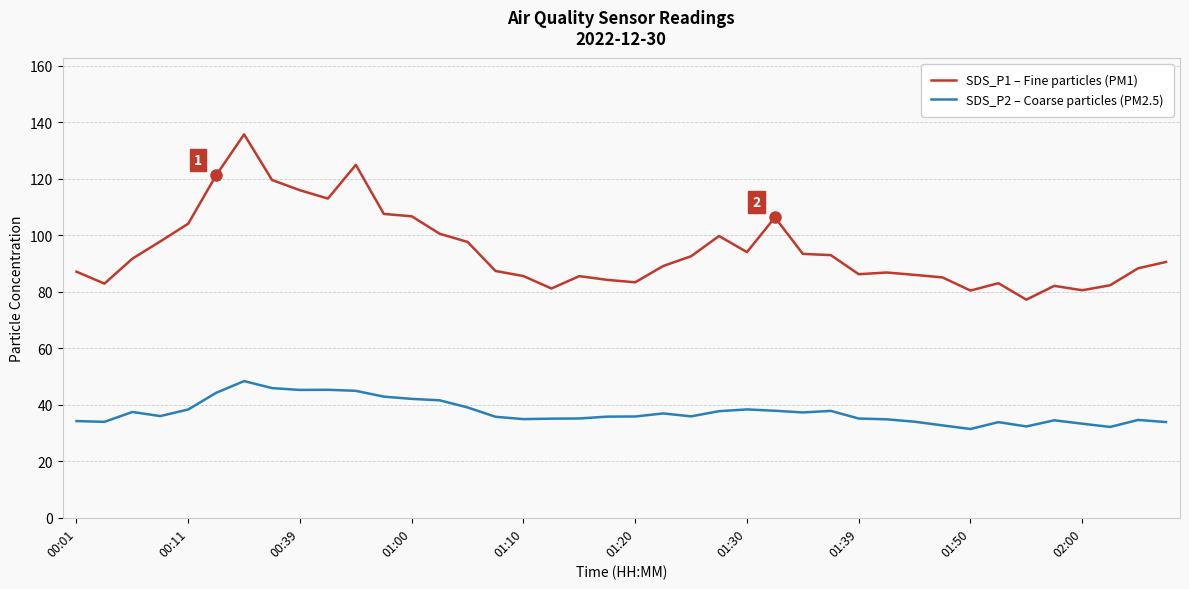

What is the maximum value shown in the chart?

135.7